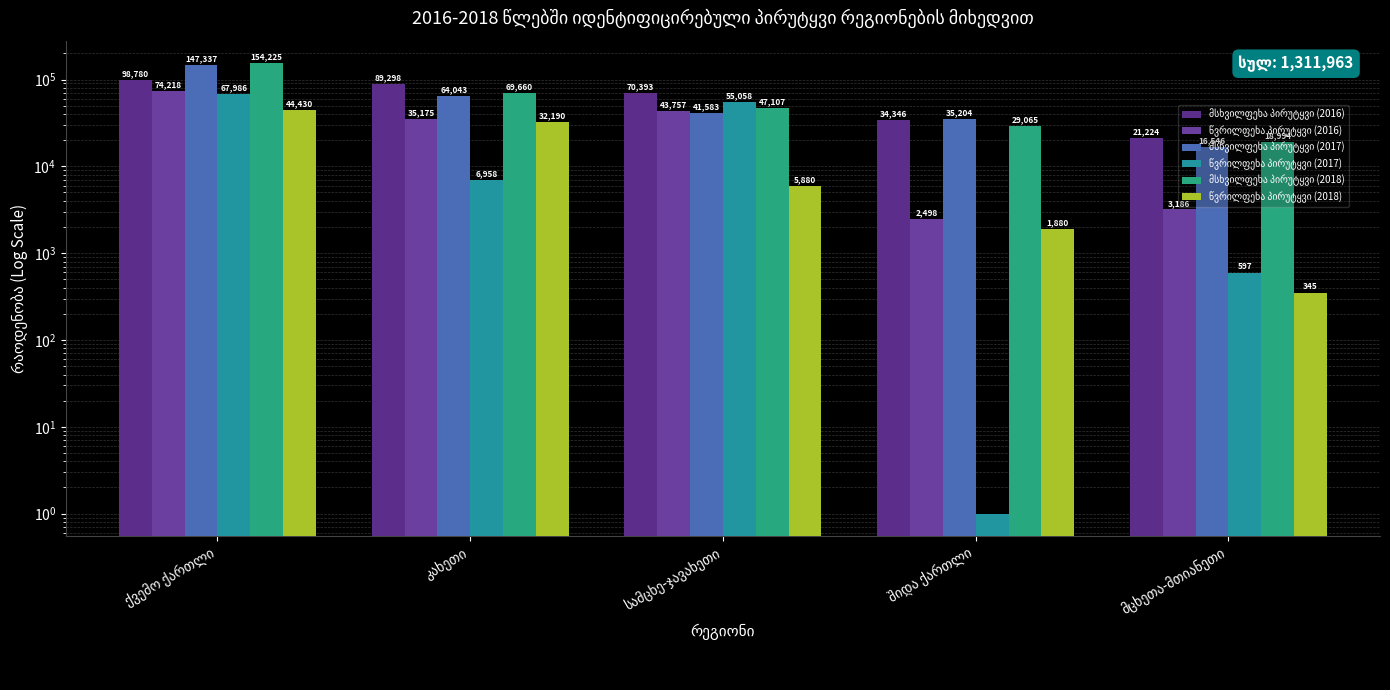

What is the difference between the მსხვილფეხა პირუტყვი (2017) values at კახეთი and მცხეთა-მთიანეთი?

47497